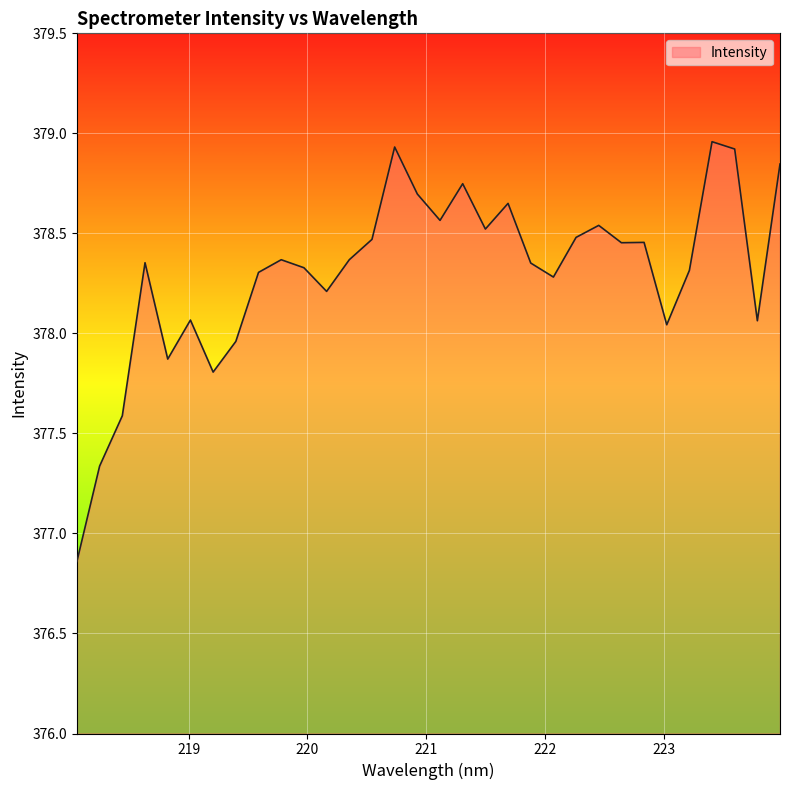

What is the sum of all values?

12105.7